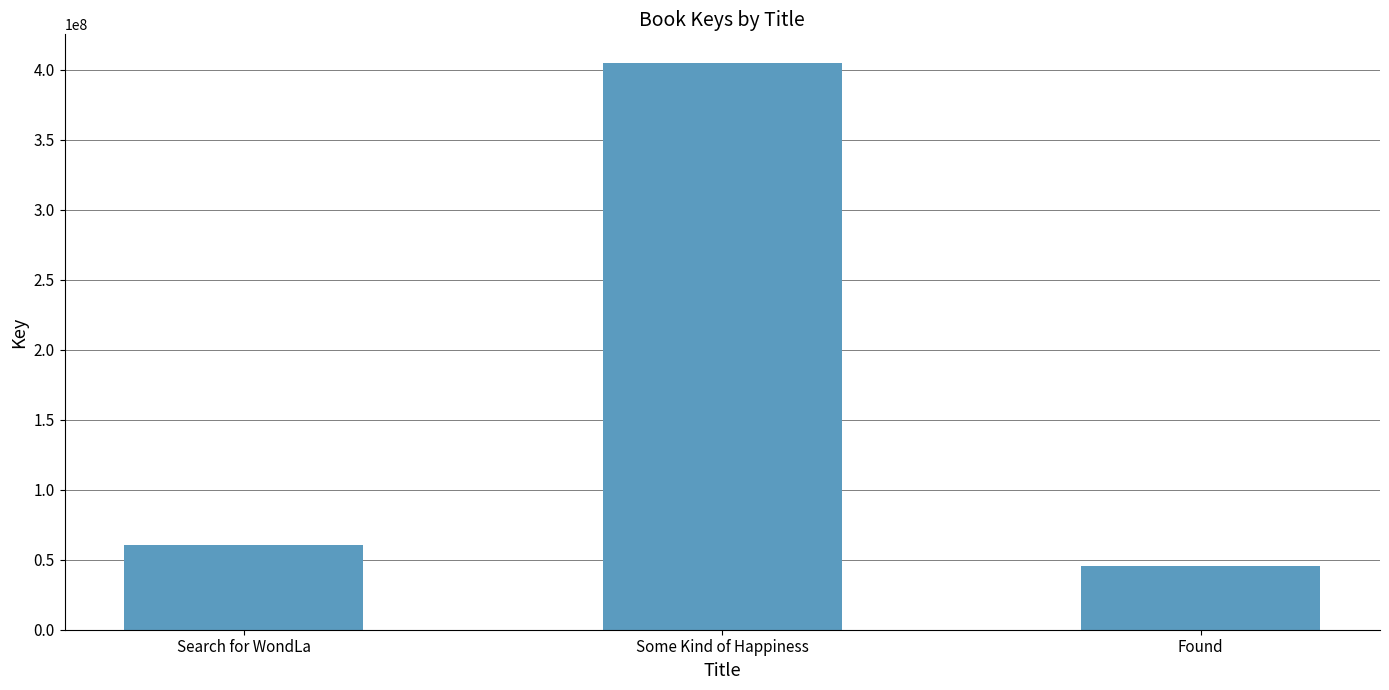

What is the sum of the values at Found and Some Kind of Happiness?

450209173